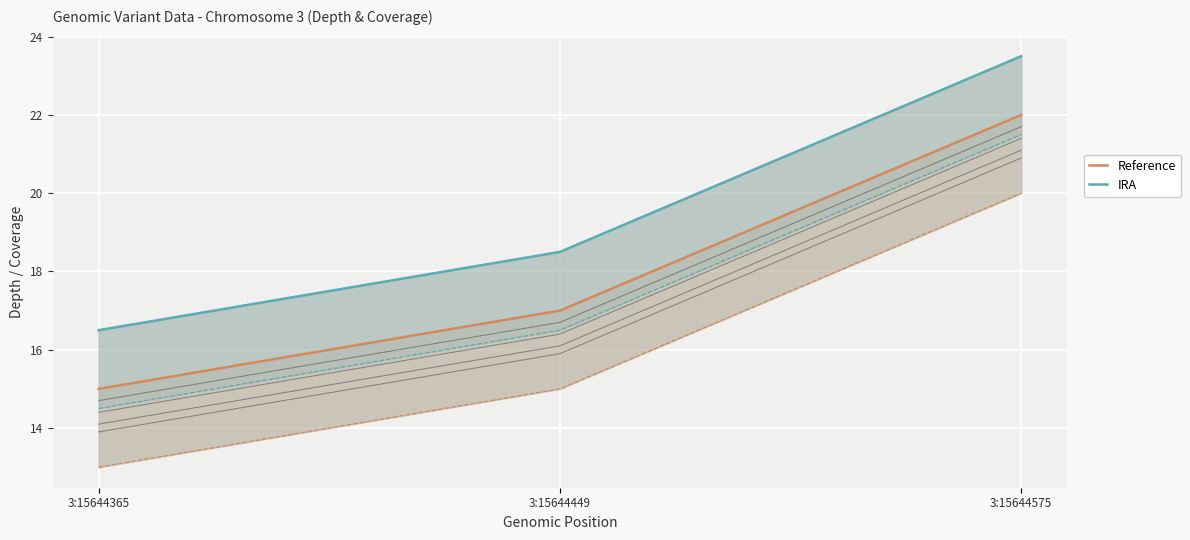

At how many categories does at least one series exceed 19?

1